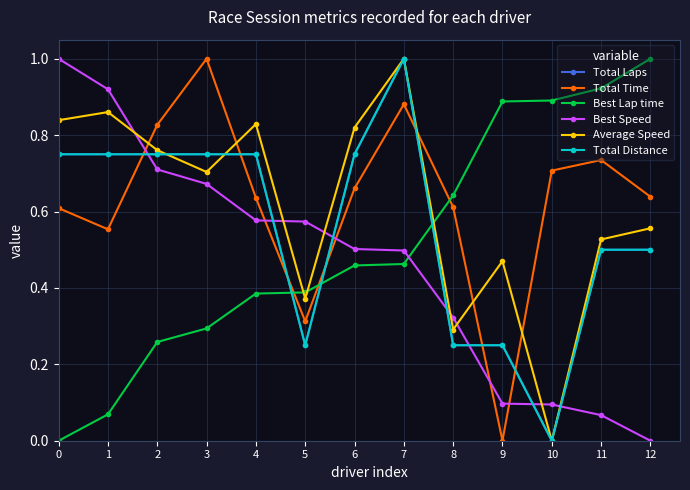

What is the value of the Best Speed point at the 5th from the left?

0.6